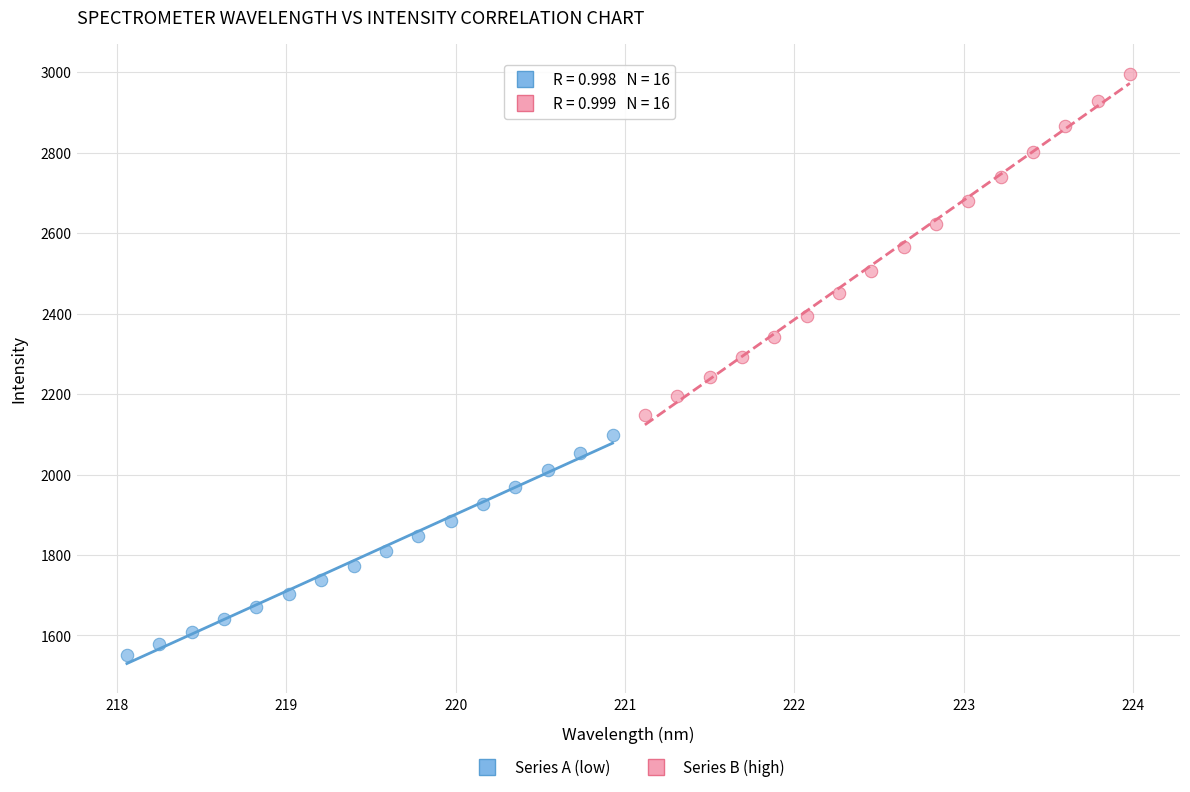

Which series reaches the maximum Y coordinate?

Series B (high)